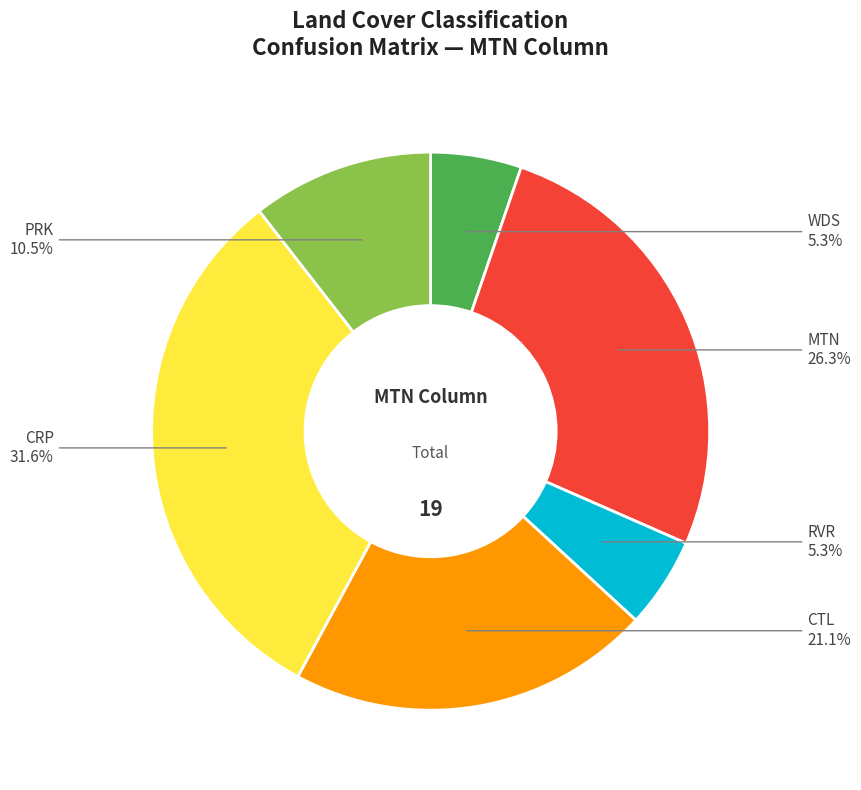

Is there any slice that represents more than half of the pie?

No